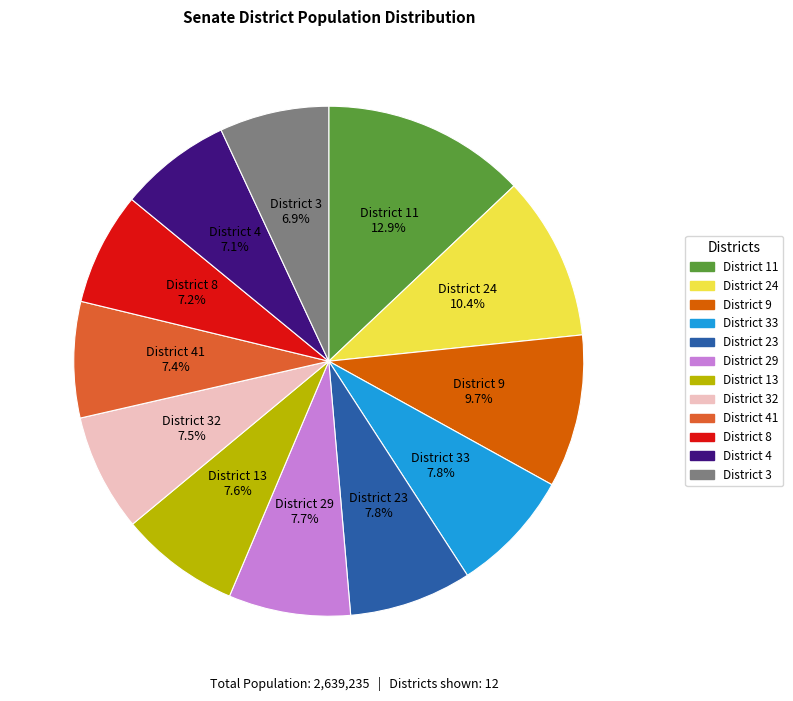

Does any single category account for the majority?

No